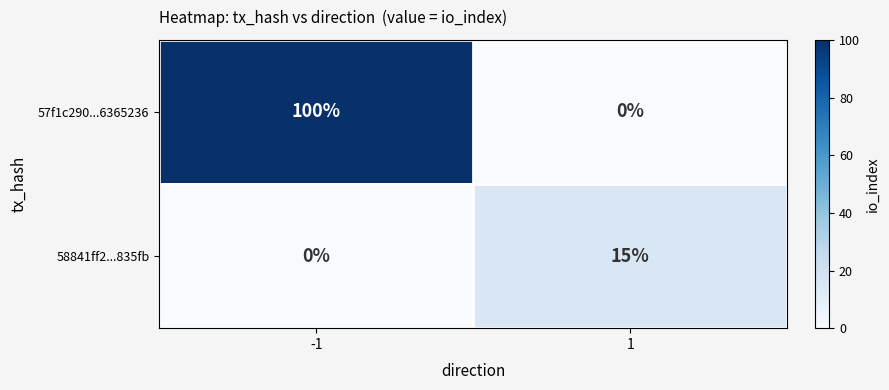

What is the difference between the highest and lowest values at 1?

15